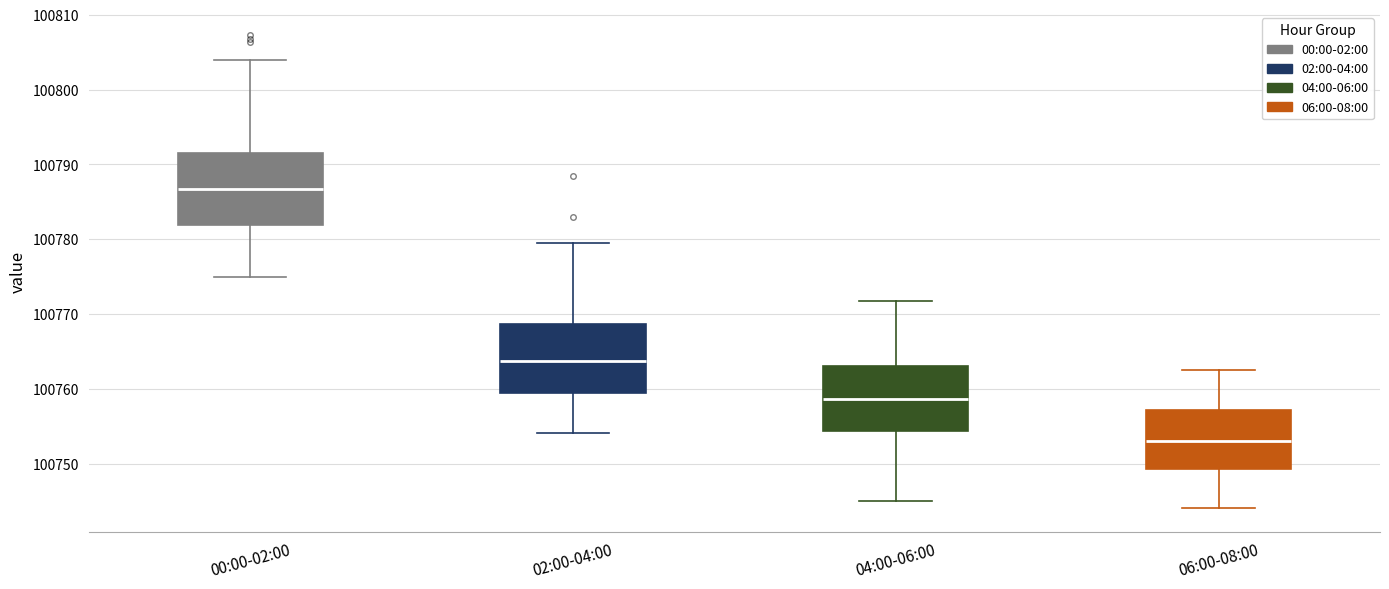

Reading left to right, transcribe this box plot: for each box, give where its median line is, the range the box spans, and where its two whiskers end, as read against the y-axis. The values are not printed on the chart, so give them approximately, as read against the axis.

00:00-02:00: median 100787, box 100782 to 100792, whiskers 100775 to 100804
02:00-04:00: median 100764, box 100759 to 100769, whiskers 100754 to 100780
04:00-06:00: median 100759, box 100754 to 100763, whiskers 100745 to 100772
06:00-08:00: median 100753, box 100749 to 100757, whiskers 100744 to 100763